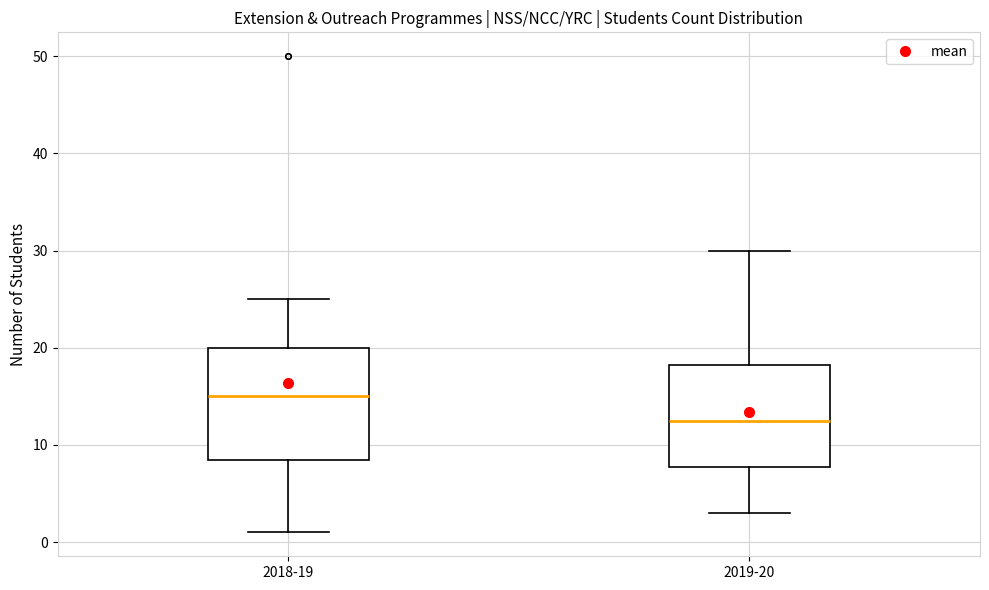

Which box is the tallest, from its lower edge to its upper edge?

2018-19